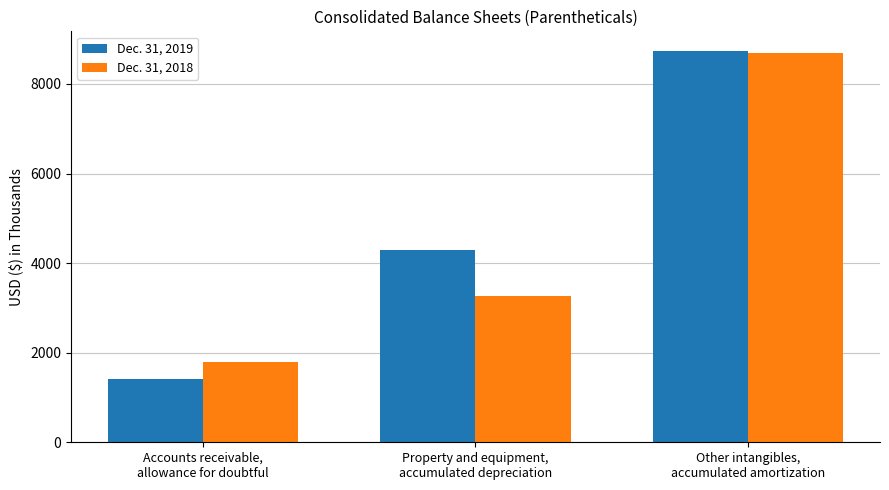

At which category does the chart reach its peak across all series?

Other intangibles,
accumulated amortization